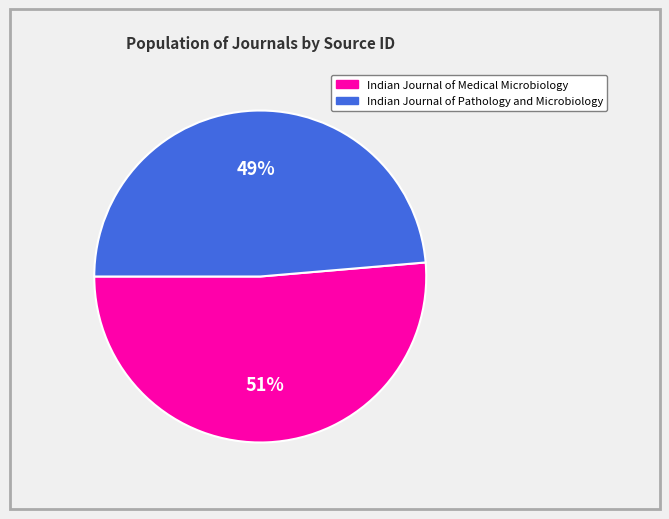

To the nearest percent, what is the average slice percentage?

50%